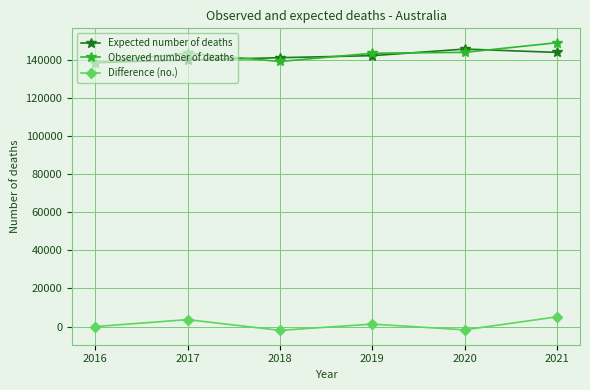

How many Expected number of deaths values are between 140108 and 144108?

4